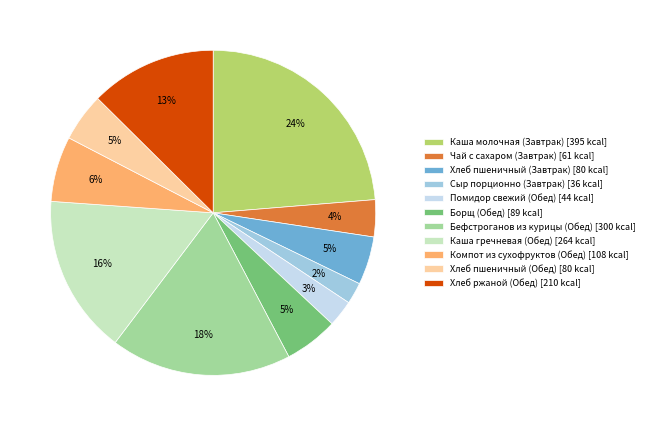

Which has a higher value, Хлеб пшеничный (Завтрак) [80 kcal] or Компот из сухофруктов (Обед) [108 kcal]?

Компот из сухофруктов (Обед) [108 kcal]